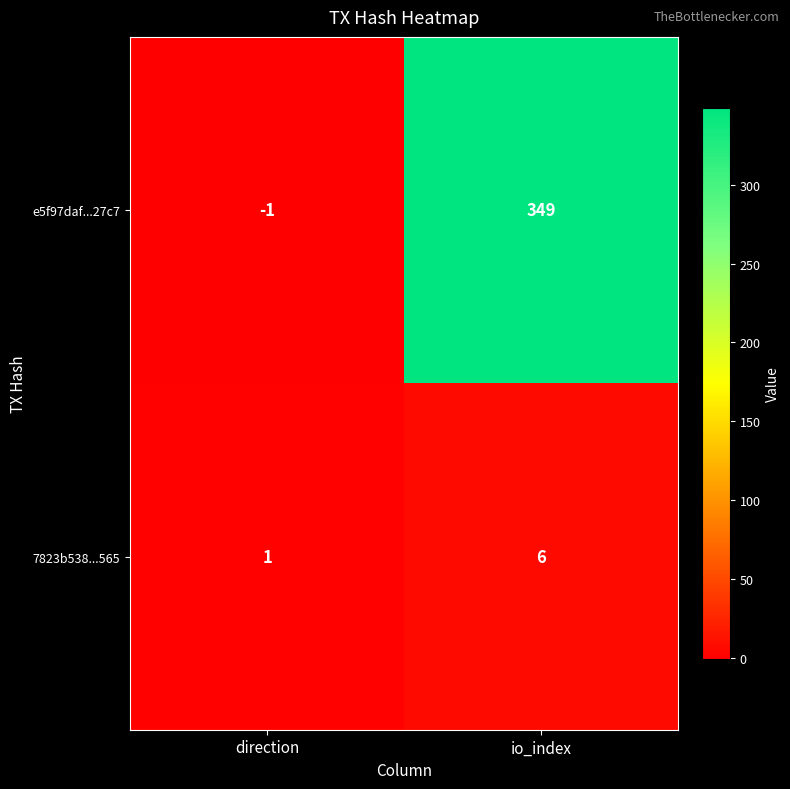

At which category does the chart reach its minimum across all series?

direction